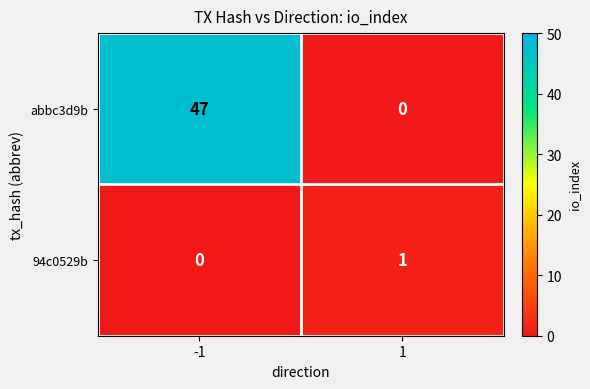

What is the spread (max minus min) of values at -1?

47